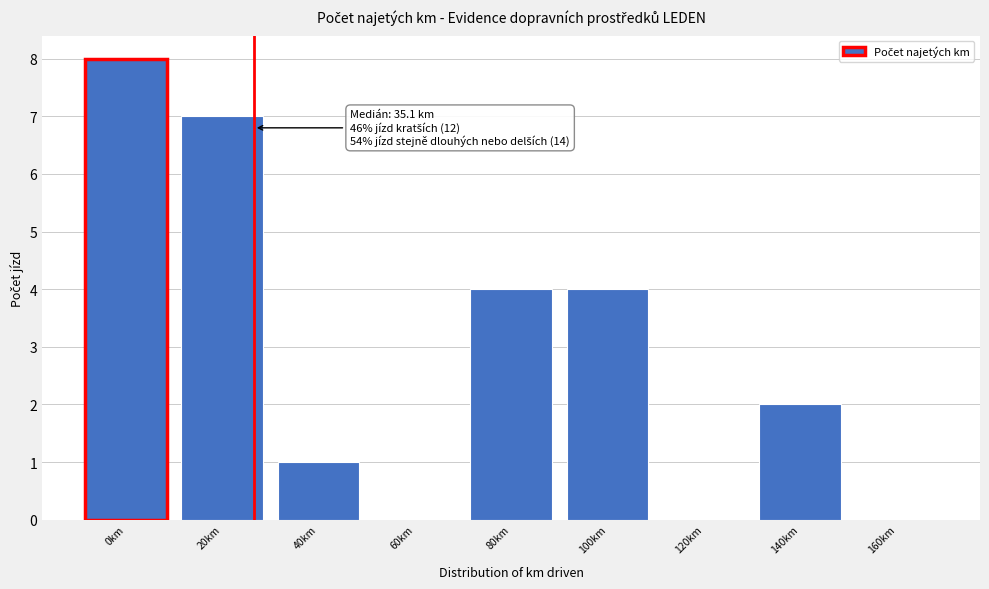

Reading left to right, extract all data points from this chart.

0km=8	20km=7	40km=1	60km=0	80km=4	100km=4	120km=0	140km=2	160km=0